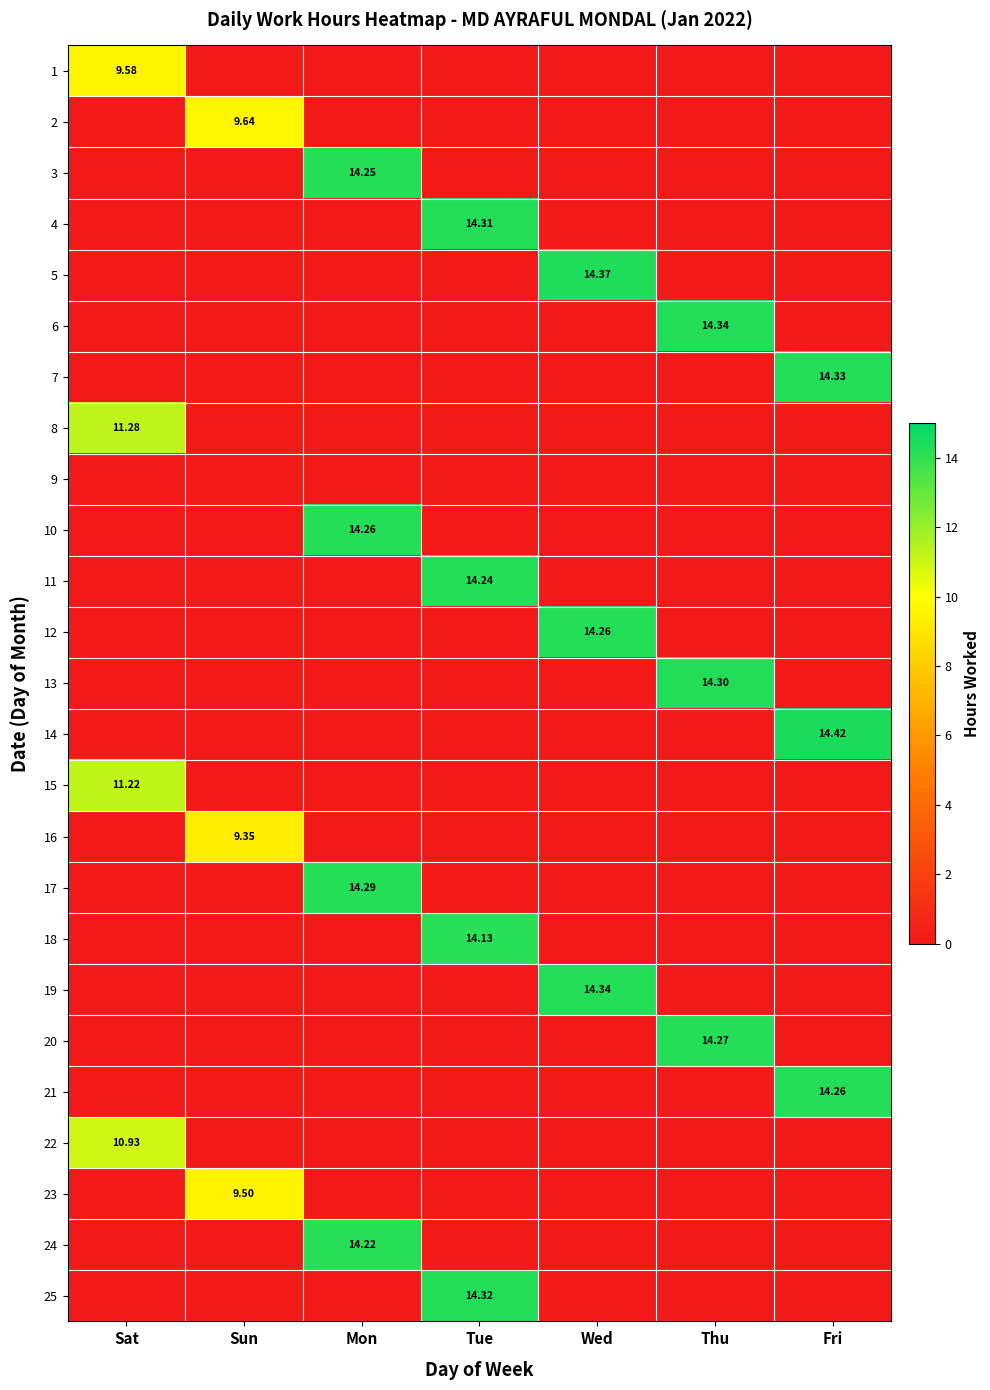

True or false: 9 has a value of 0.0 at Sat.

True